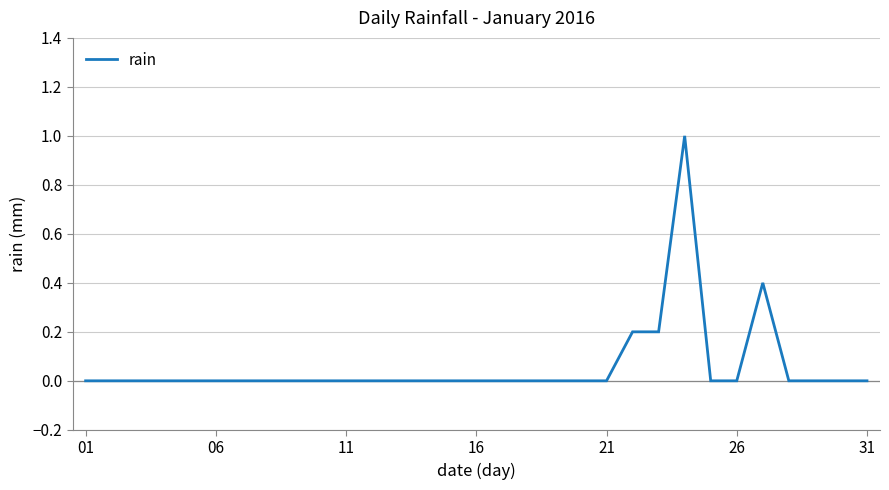

What is the difference between the maximum and minimum values?

1.0